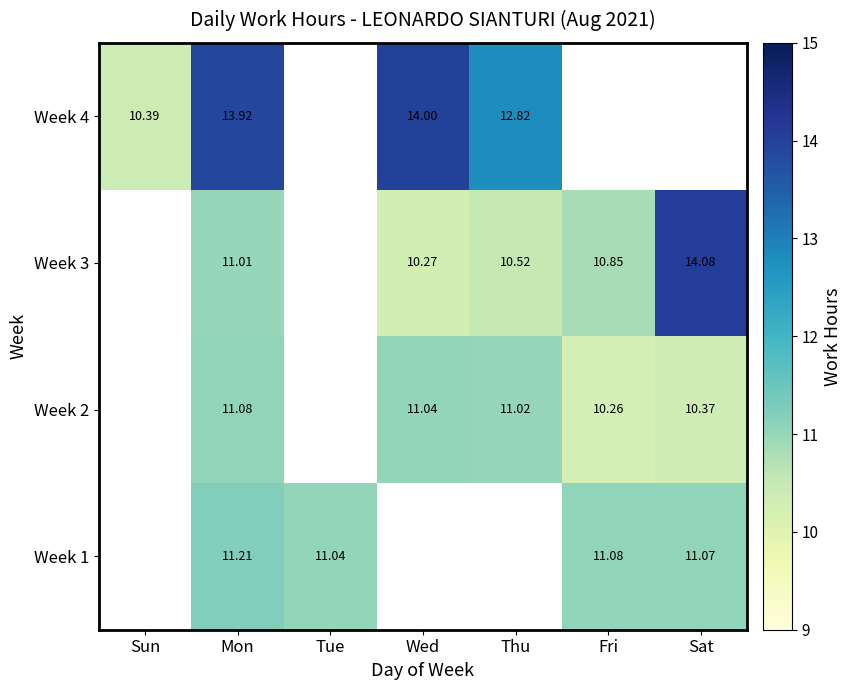

The value of Week 3 at Mon is 18.2. True or false?

False